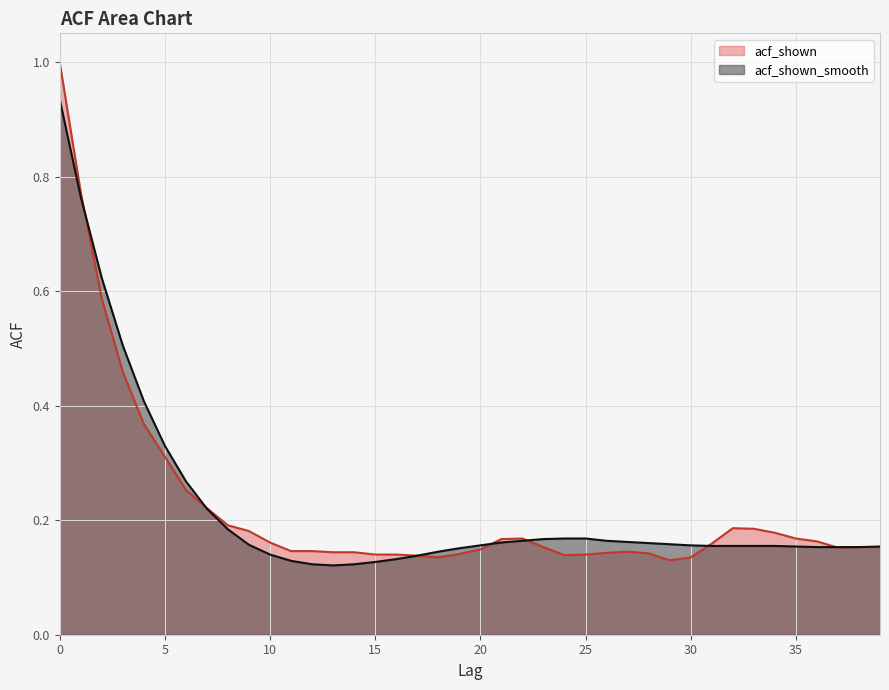

At how many categories does at least one series exceed 0?

40